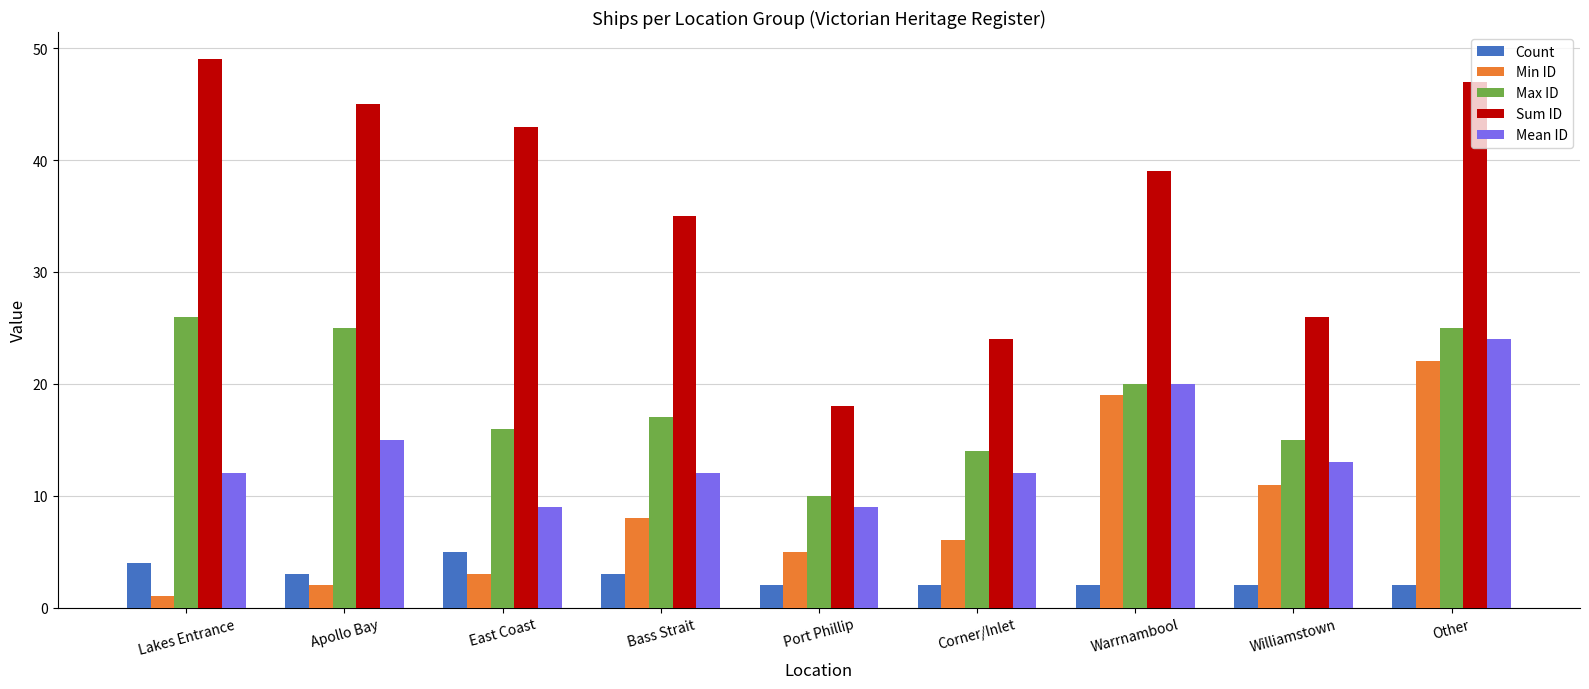

List the series in order of their peak value, lowest first.

Count, Min ID, Mean ID, Max ID, Sum ID